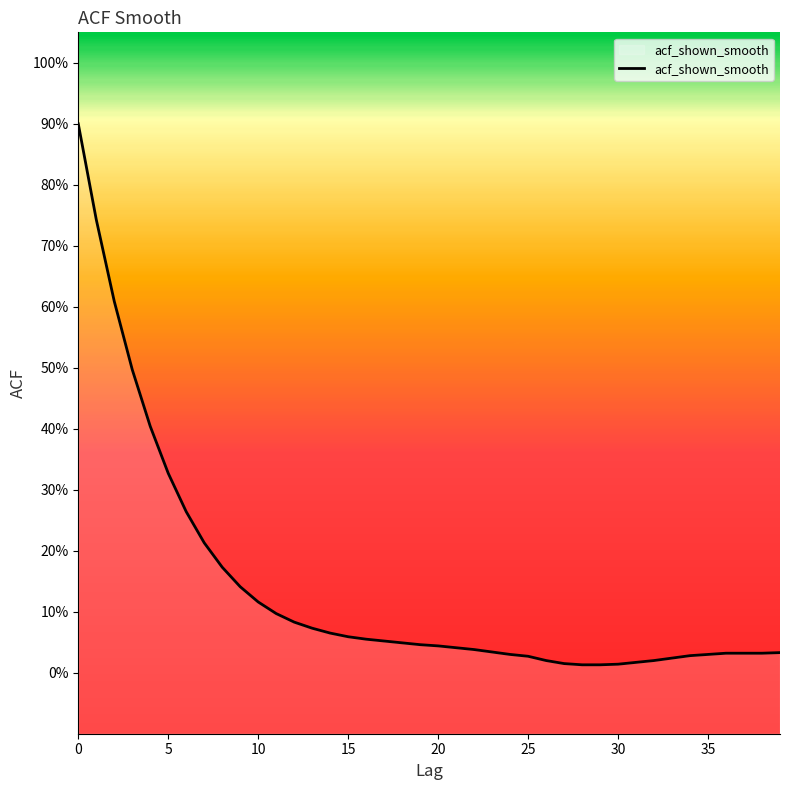

What is the difference between the maximum and minimum values?

0.9